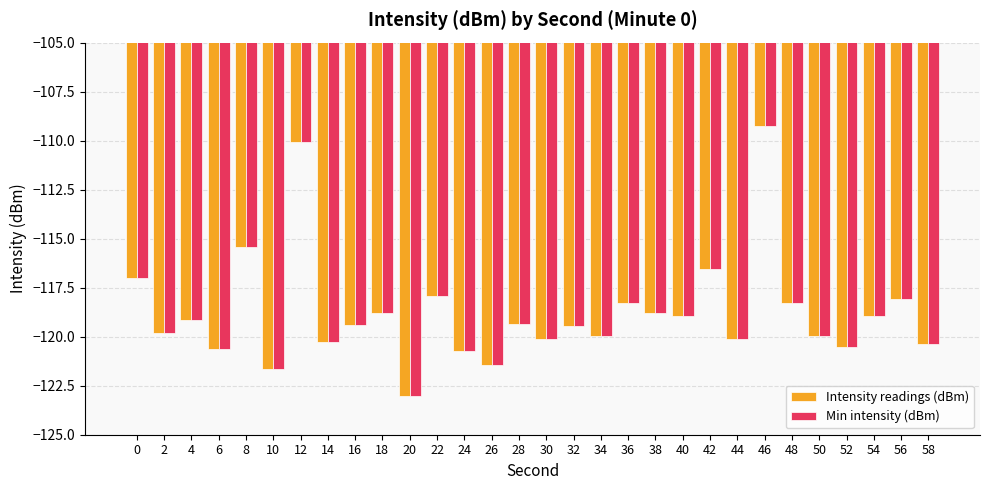

What is the total value across all series at 0?

-234.0